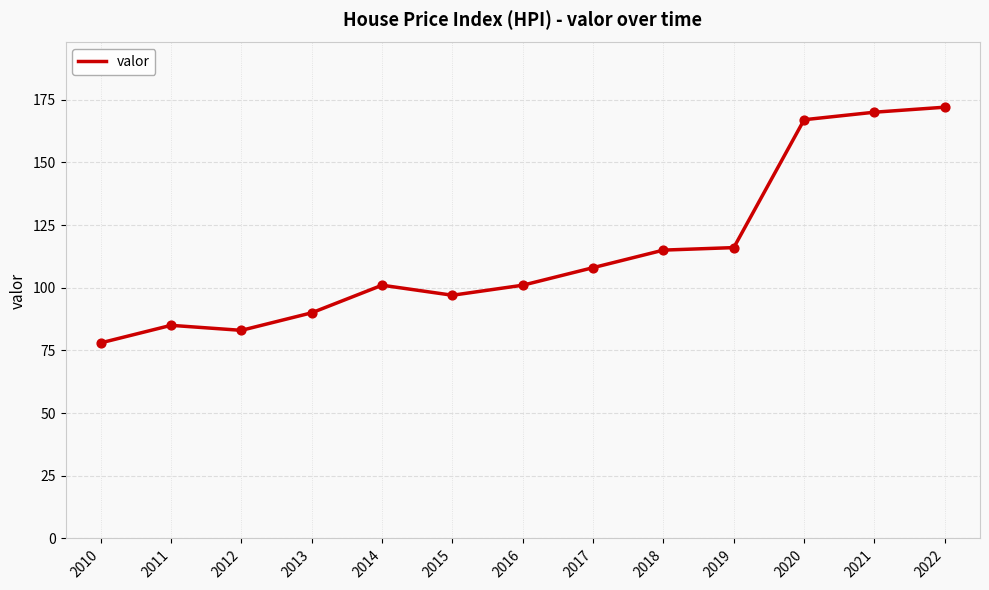

What is the change in value from 2013 to 2014?

+11